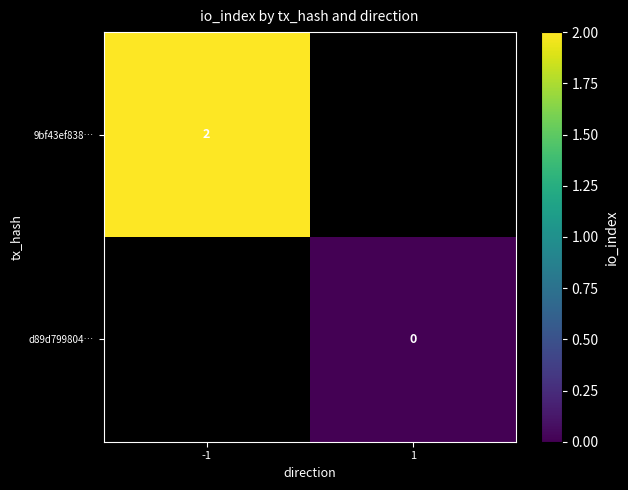

At how many categories does at least one series exceed 1?

1